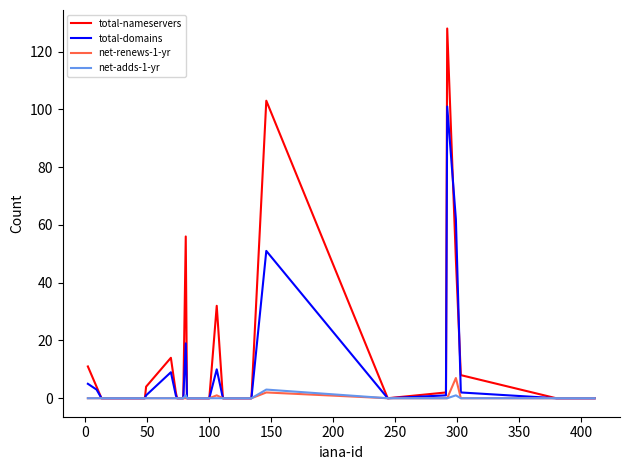

Count the number of data series in this chart.

4